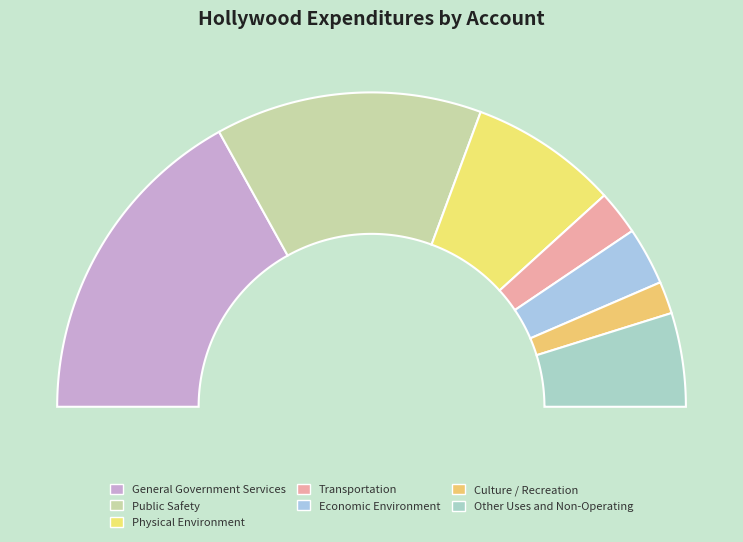

Between Public Safety and Physical Environment, which is larger?

Public Safety